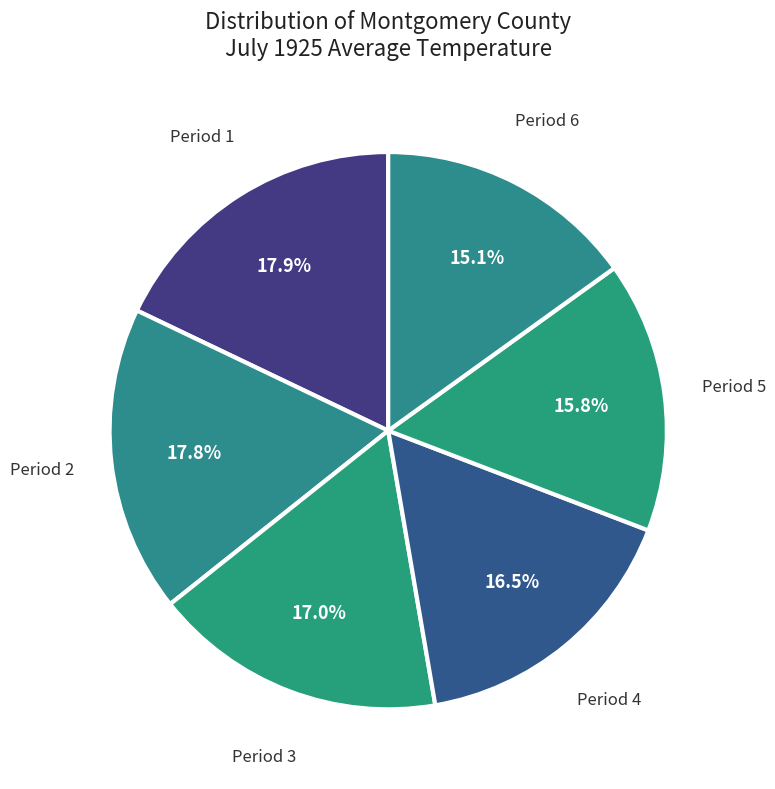

Is there a majority slice in this chart?

No